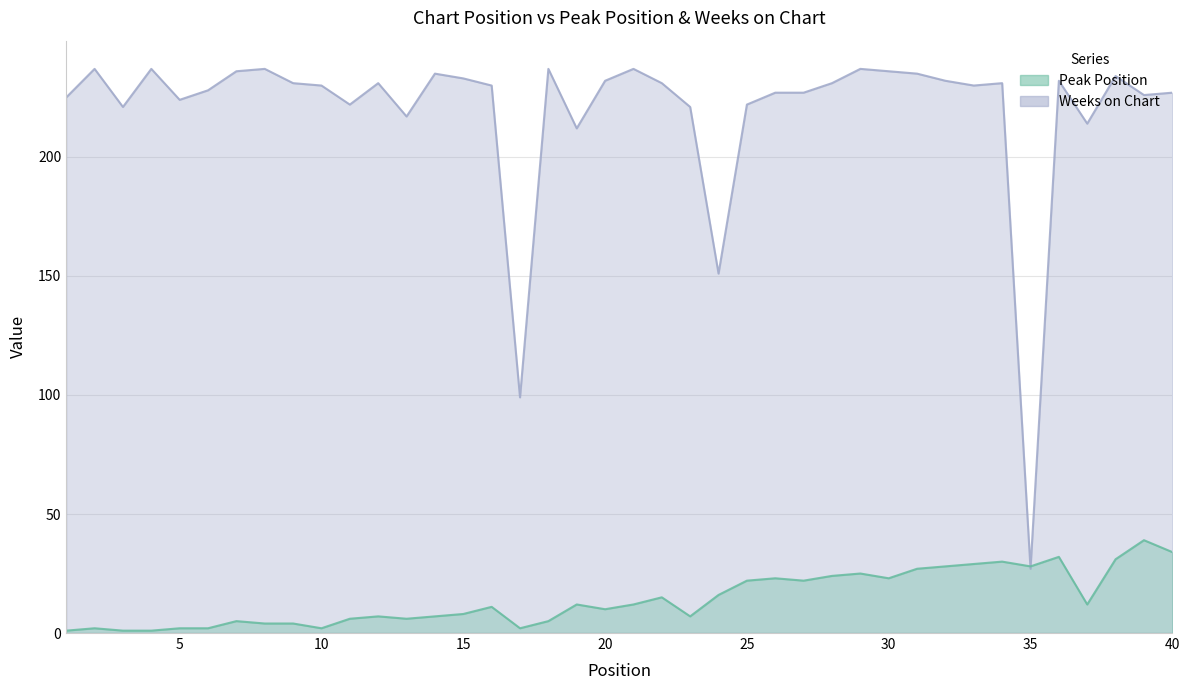

Between which two adjacent categories do Weeks on Chart and Peak Position first intersect?

34 and 35